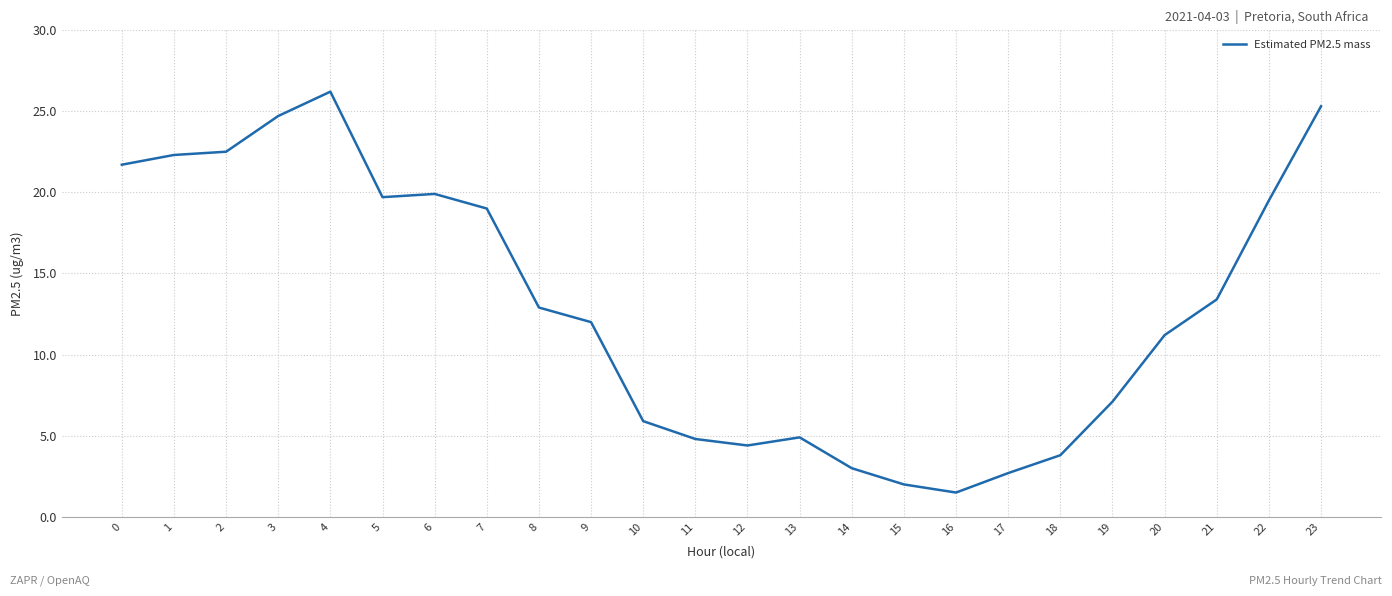

True or false: the data shows 22.5 at 2.

True